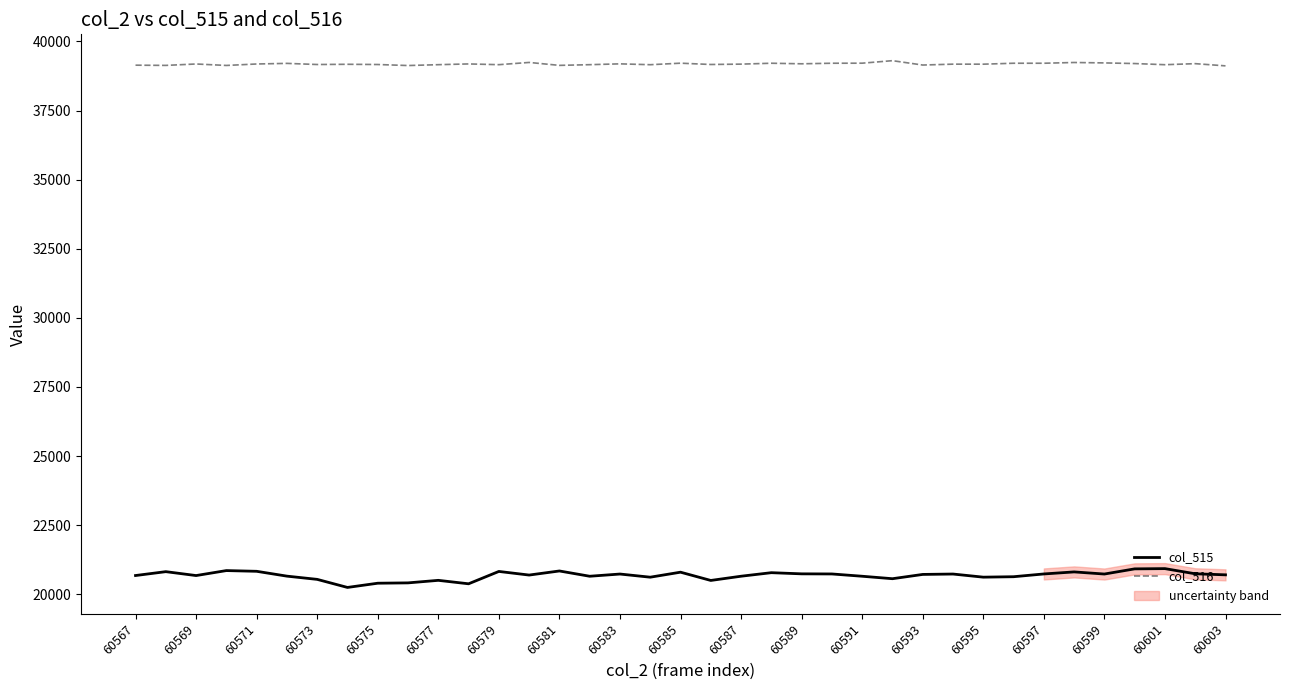

How many series are shown in this chart?

2